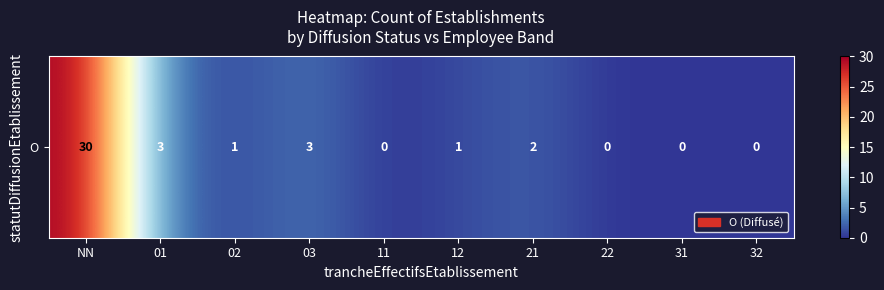

At which category does the chart reach its minimum across all series?

11